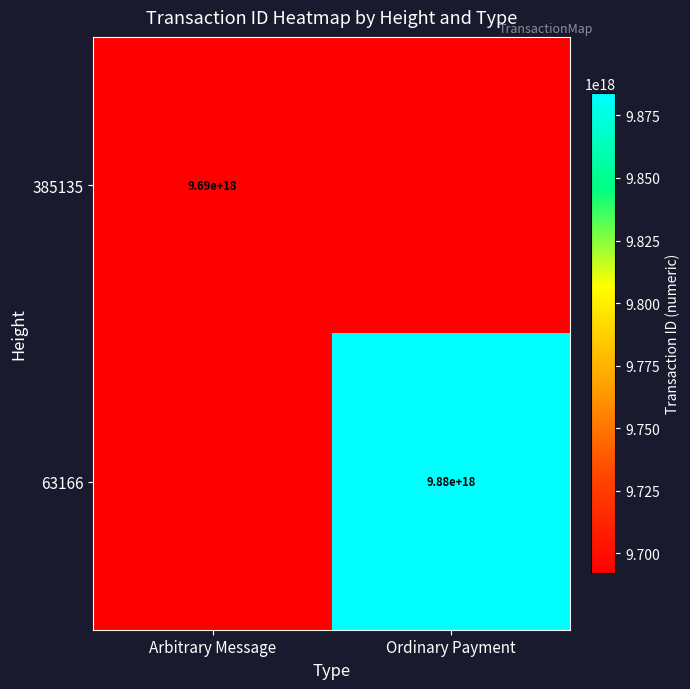

True or false: 385135 has a value of 9690000000000000000 at Arbitrary Message.

True